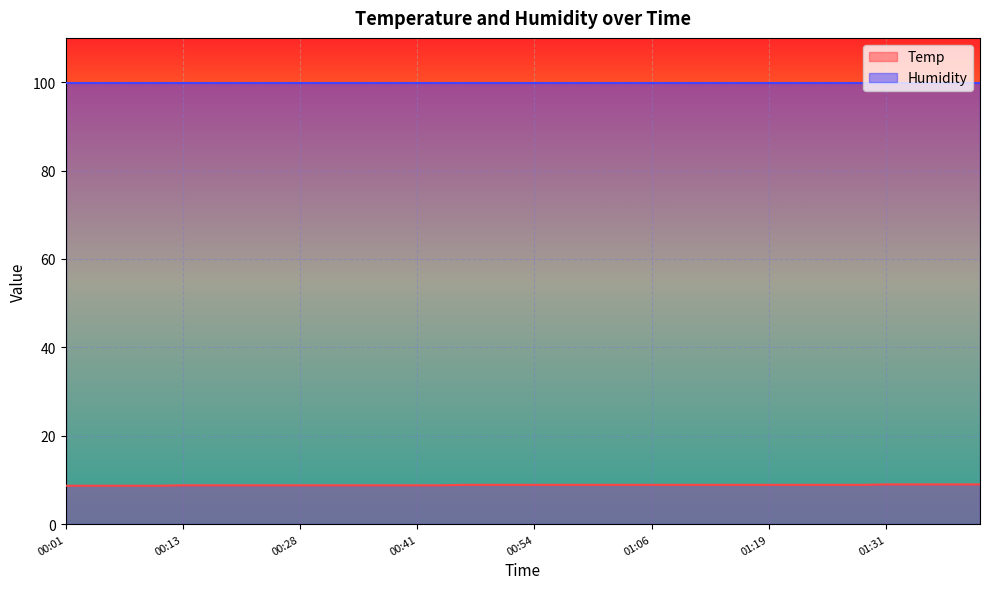

Rank the categories by value from highest to lowest.

01:31, 01:34, 01:36, 01:39, 01:41, 00:46, 00:48, 00:51, 00:54, 00:56, 00:59, 01:01, 01:04, 01:06, 01:09, 01:11, 01:14, 01:16, 01:19, 01:21, 01:24, 01:26, 01:29, 00:13, 00:18, 00:21, 00:23, 00:26, 00:28, 00:31, 00:33, 00:36, 00:38, 00:41, 00:43, 00:01, 00:03, 00:06, 00:08, 00:11